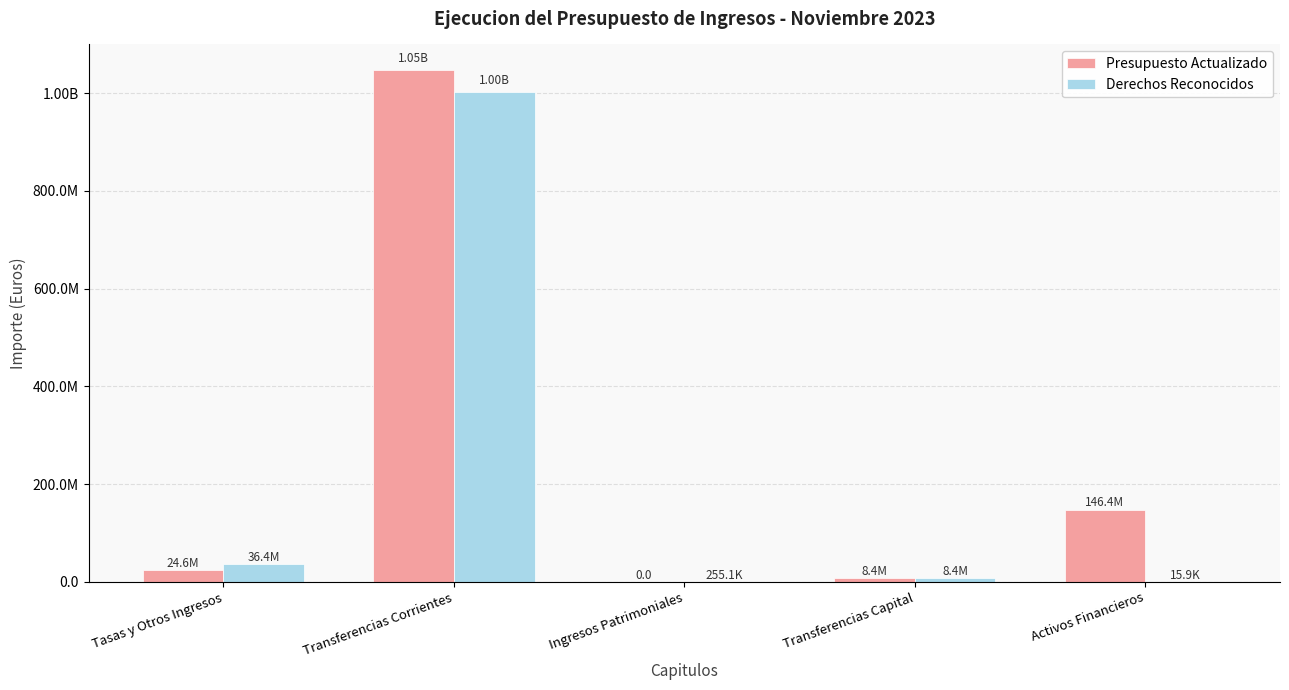

The Presupuesto Actualizado series shows 1652819774.0 at Transferencias Corrientes. True or false?

False